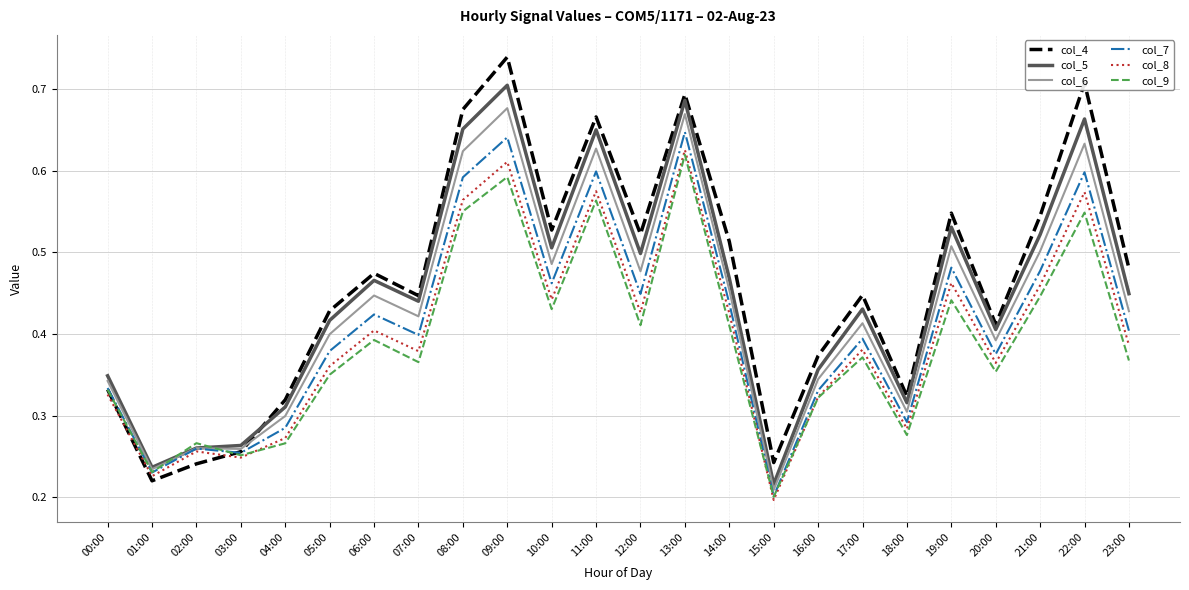

Is it true that col_9 equals 0.3 at 02:00?

True